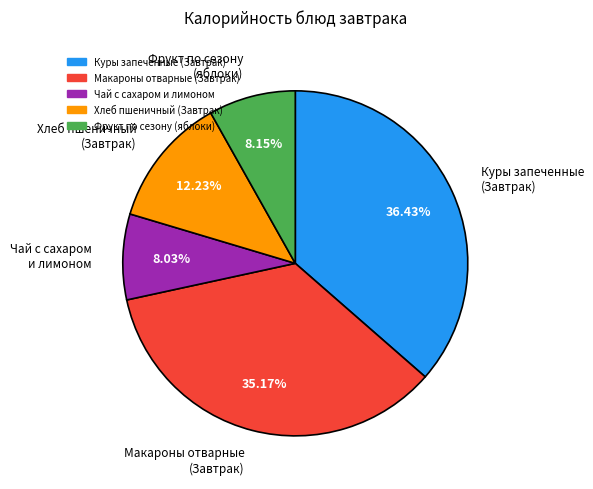

Does any single category account for the majority?

No